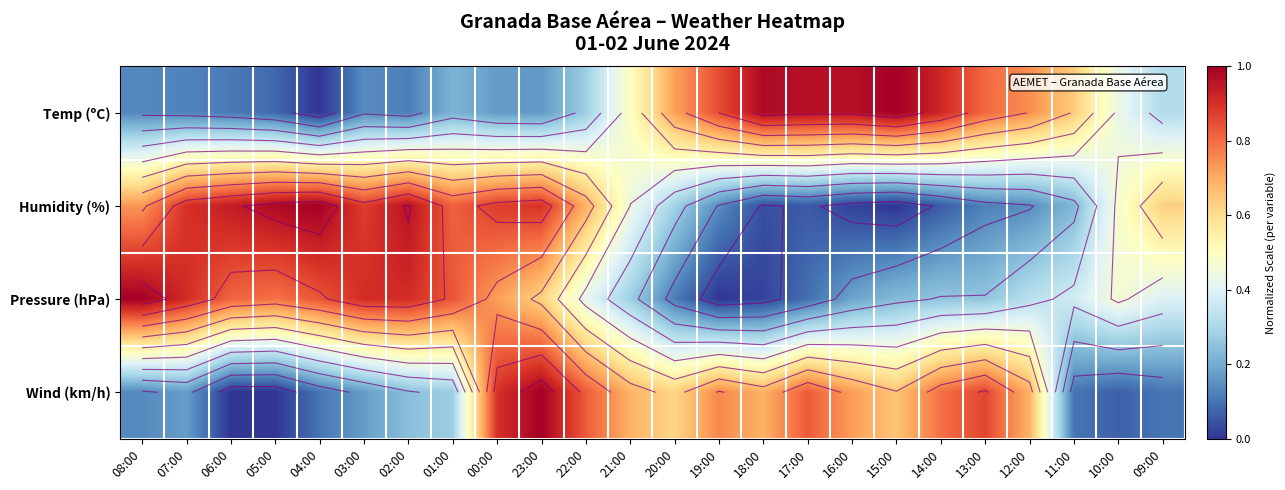

Rank the series by their maximum value, from lowest to highest.

Temp (ºC), Humidity (%), Pressure (hPa), Wind (km/h)